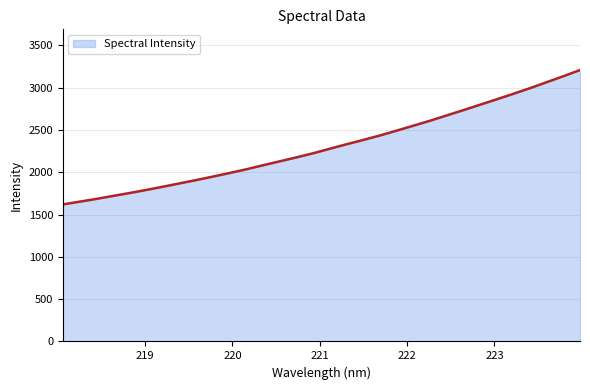

What is the minimum value shown in the chart?

1620.5